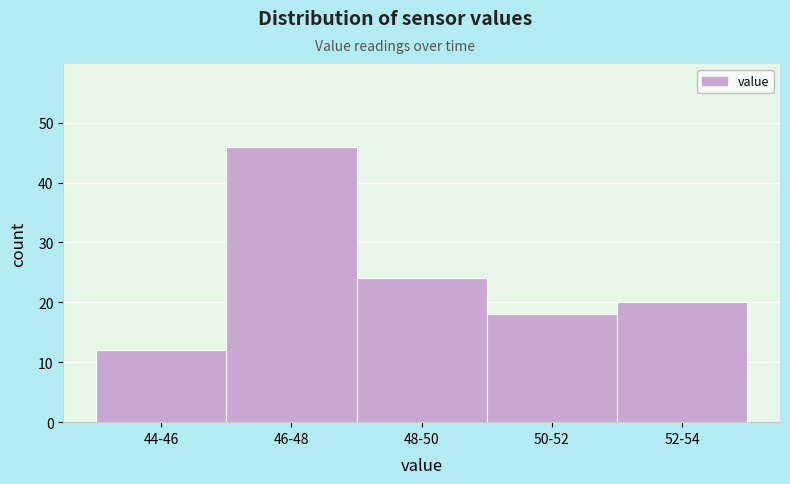

Reading right to left, transcribe all the data shown in this chart.

52-54=20	50-52=18	48-50=24	46-48=46	44-46=12